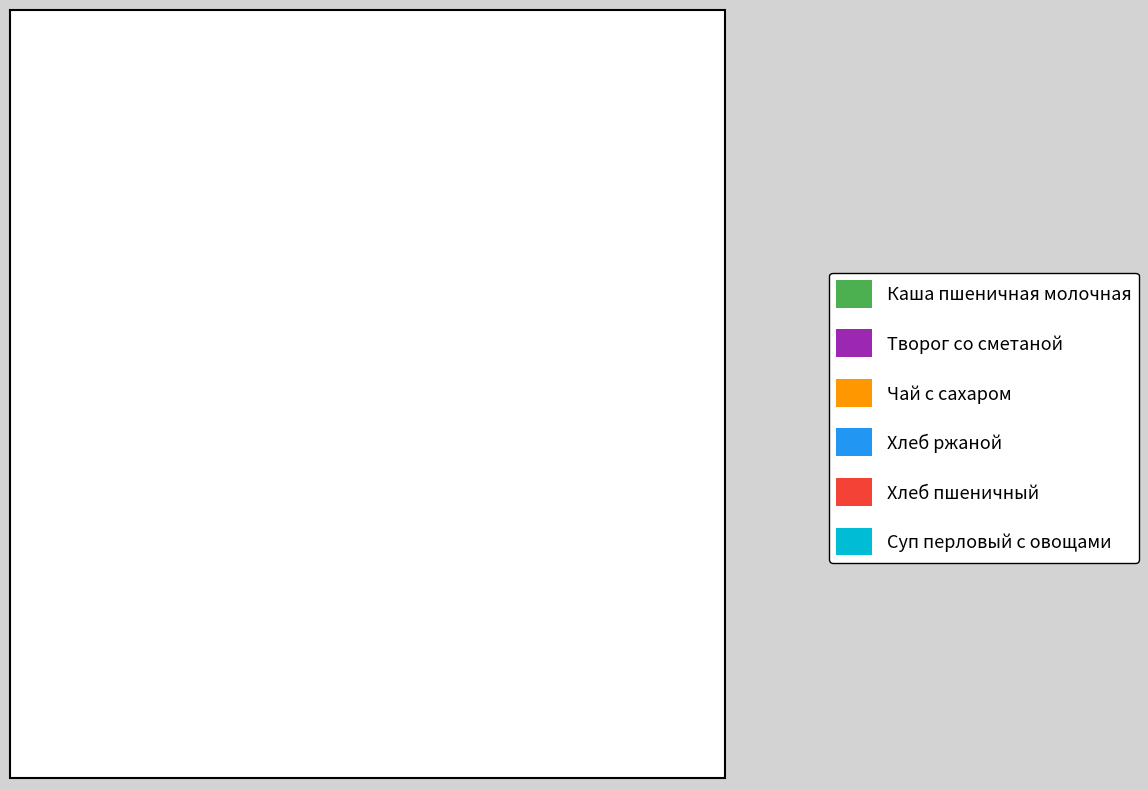

How many segments does this pie chart have?

6